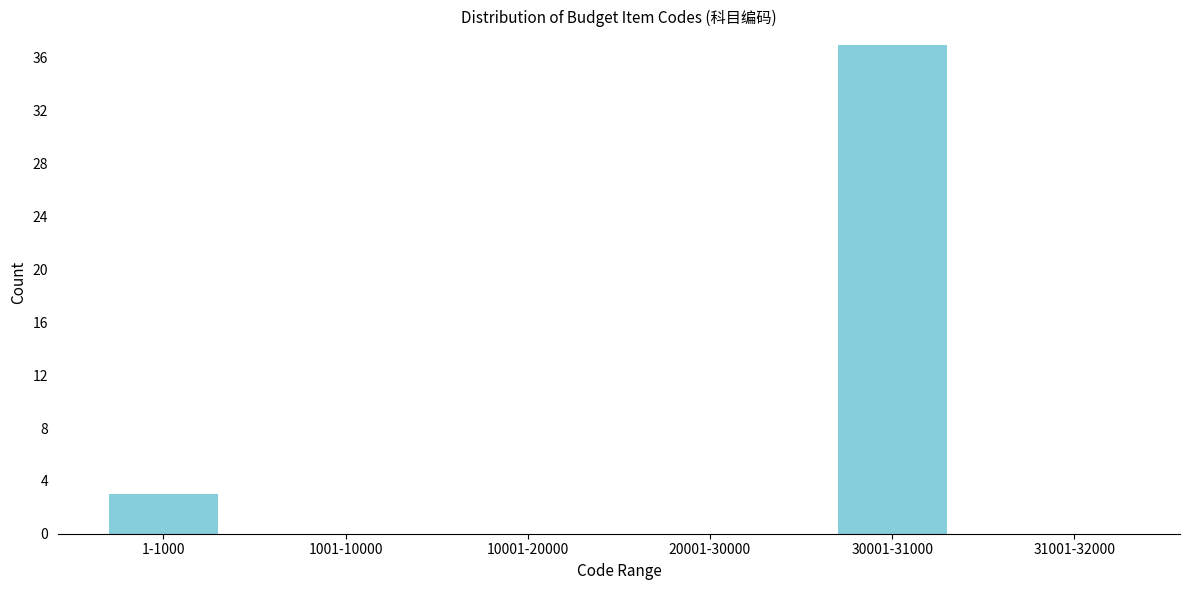

Reading right to left, list all the values displayed in this chart.

31001-32000=0	30001-31000=37	20001-30000=0	10001-20000=0	1001-10000=0	1-1000=3